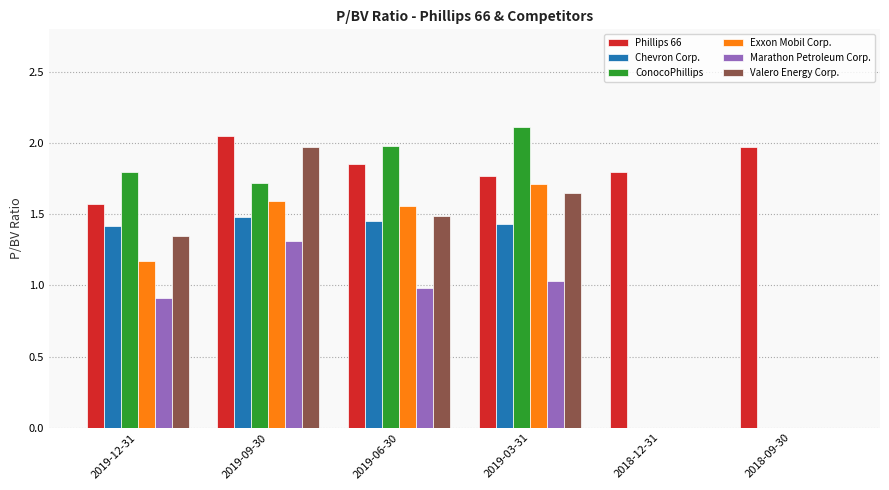

The Chevron Corp. series shows 0.8 at 2019-12-31. True or false?

False